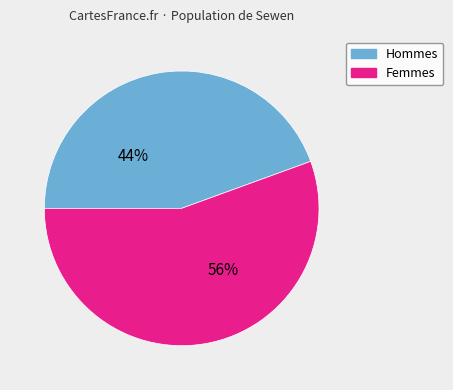

Is it true that Femmes is 56% of the pie?

True